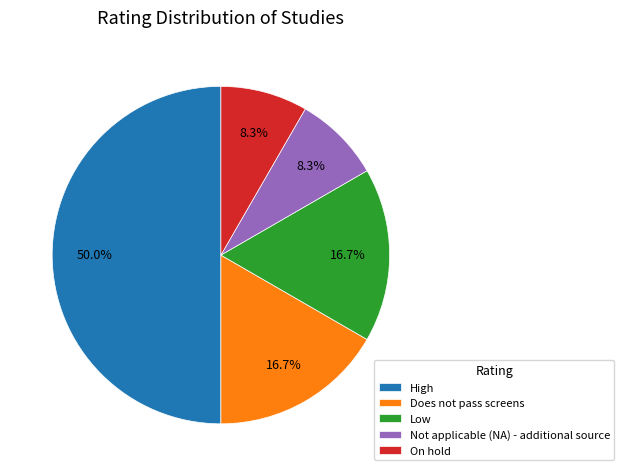

Is it true that On hold is 1% of the pie?

False